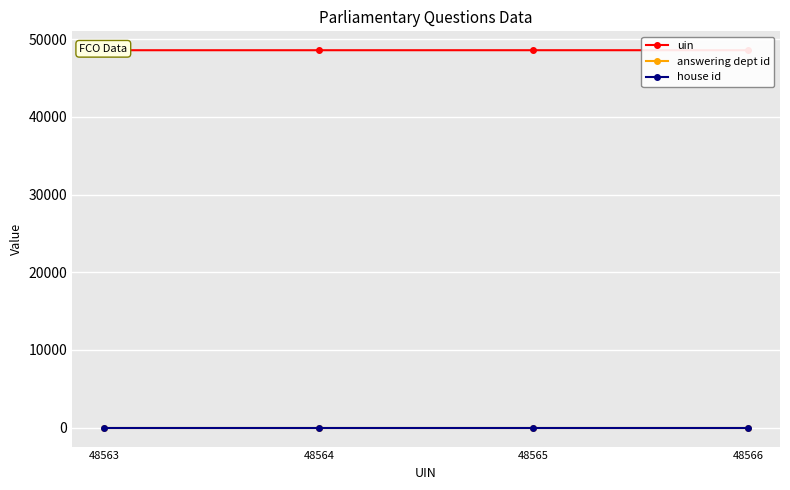

Reading right to left, what are all the values shown in this chart?

uin: 48566	48565	48564	48563
answering dept id: 16	16	16	16
house id: 1	1	1	1